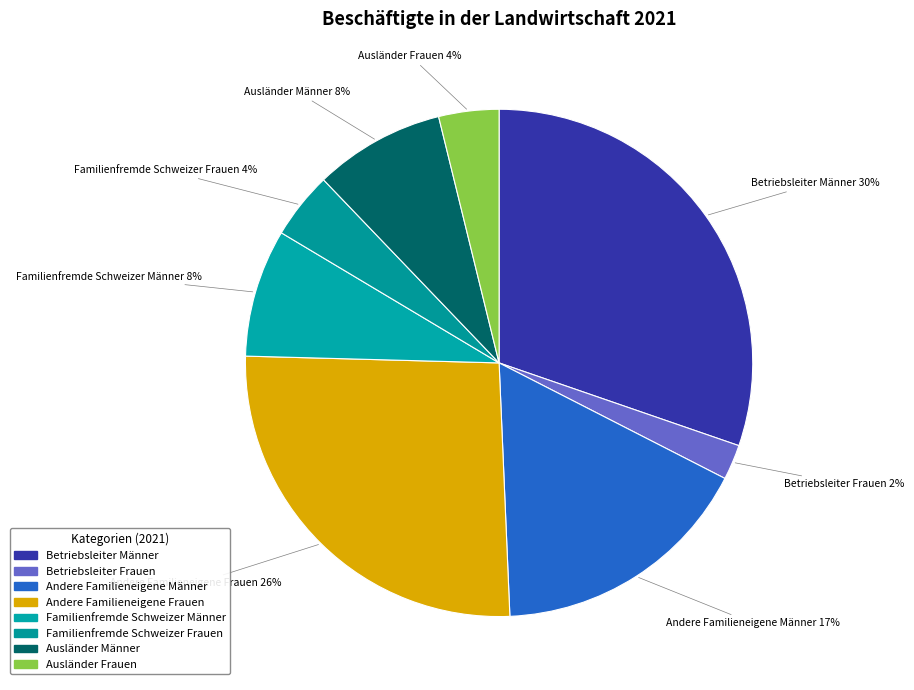

Is there any slice that represents more than half of the pie?

No